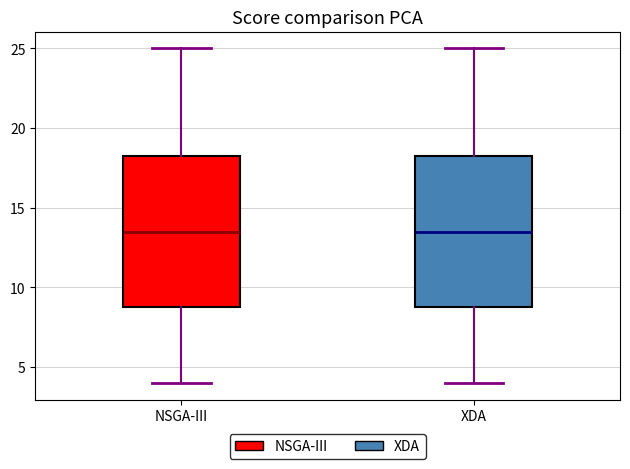

Reading left to right, read every box against the y-axis: the position of its median line, the range the box covers, and the ends of its whiskers. The values are not printed on the chart, so give them approximately, as read against the axis.

NSGA-III: median 13.5, box 9.0 to 18.5, whiskers 4.0 to 25.0
XDA: median 13.5, box 9.0 to 18.5, whiskers 4.0 to 25.0